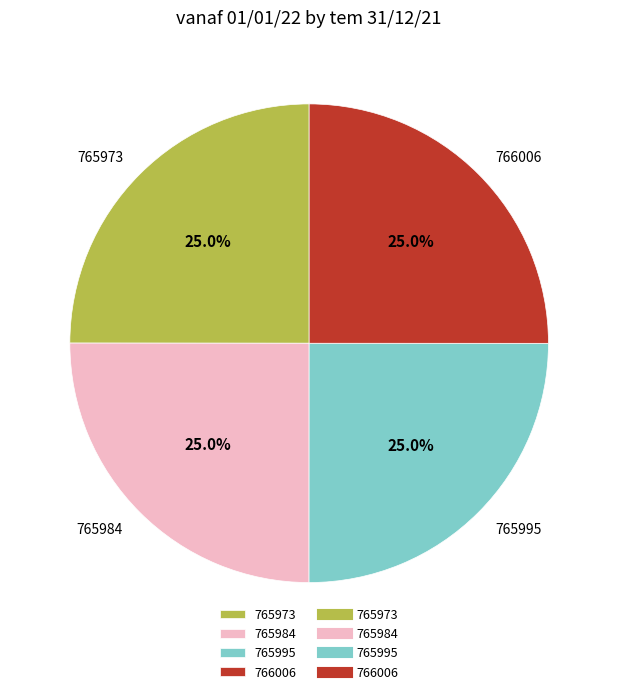

How much of the chart is everything except 766006?

75.0%